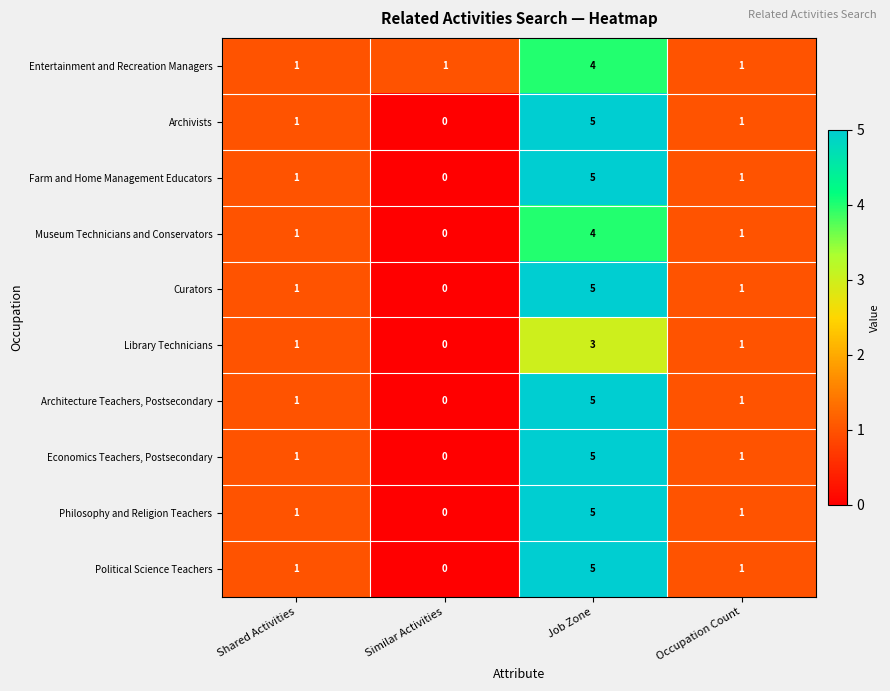

What is the difference between the maximum and minimum values in the Political Science Teachers series?

5